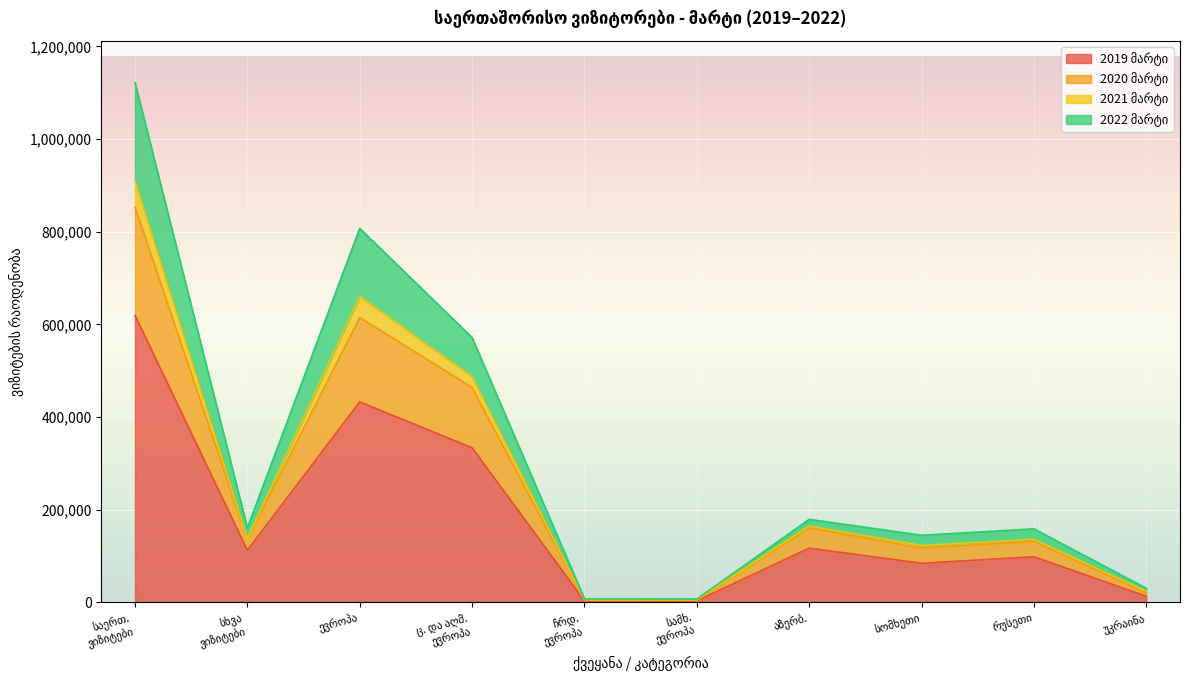

Is the value of 2019 მარტი at ევროპა greater than the value of 2020 მარტი at უკრაინა?

Yes